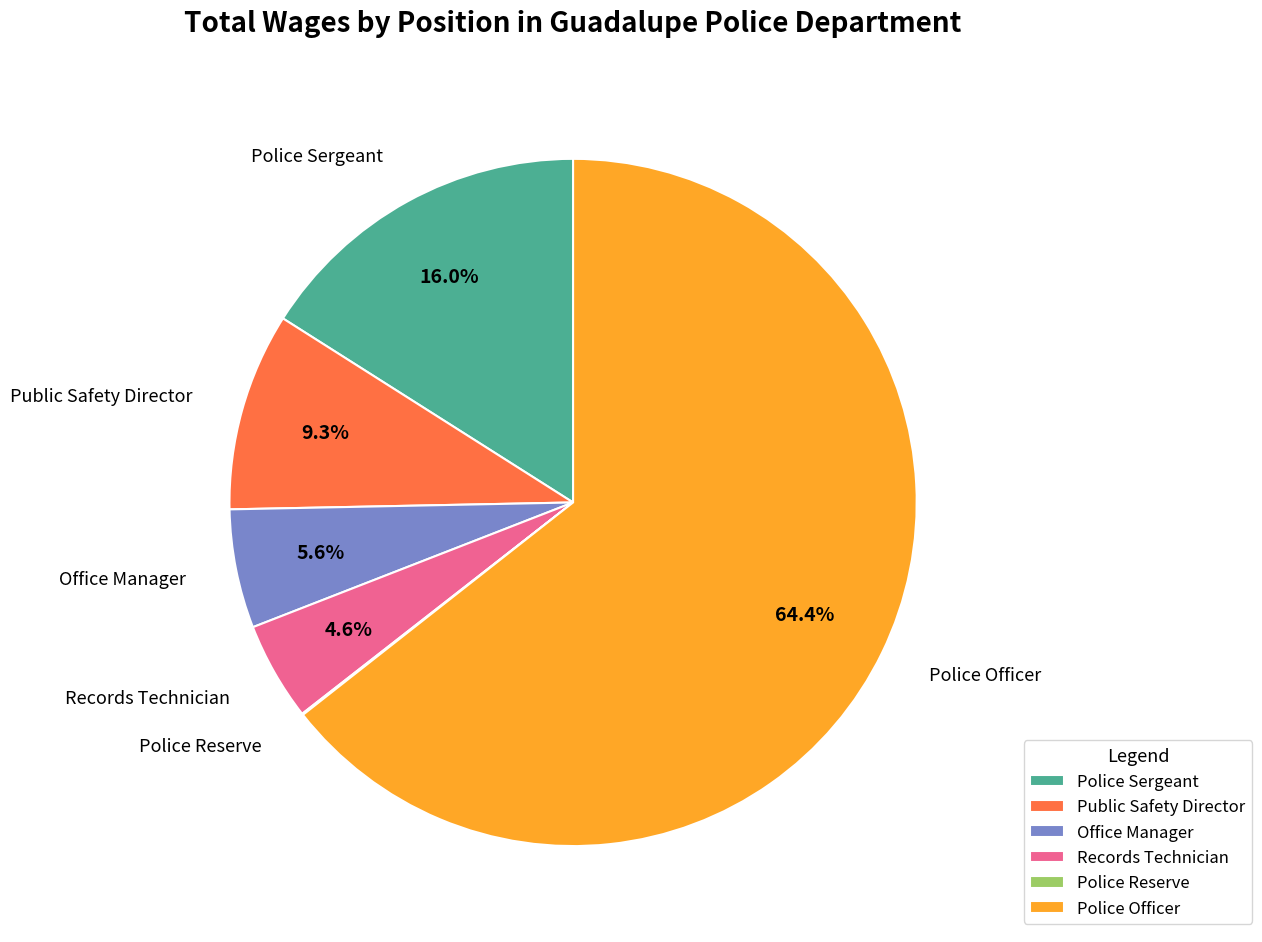

Does Office Manager account for over 50% of the chart?

No